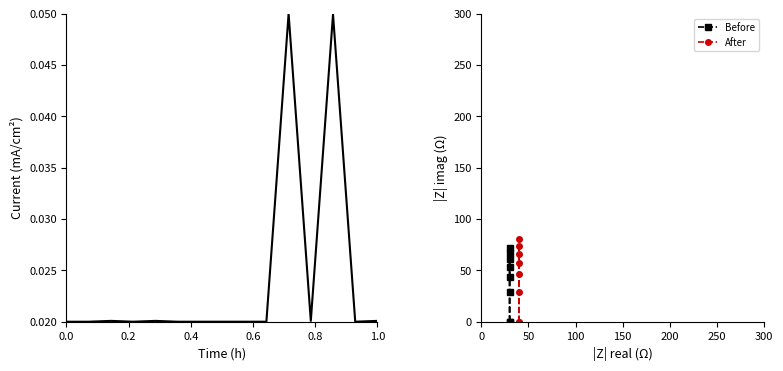

True or false: Before has more than 0 interior local peaks.

True